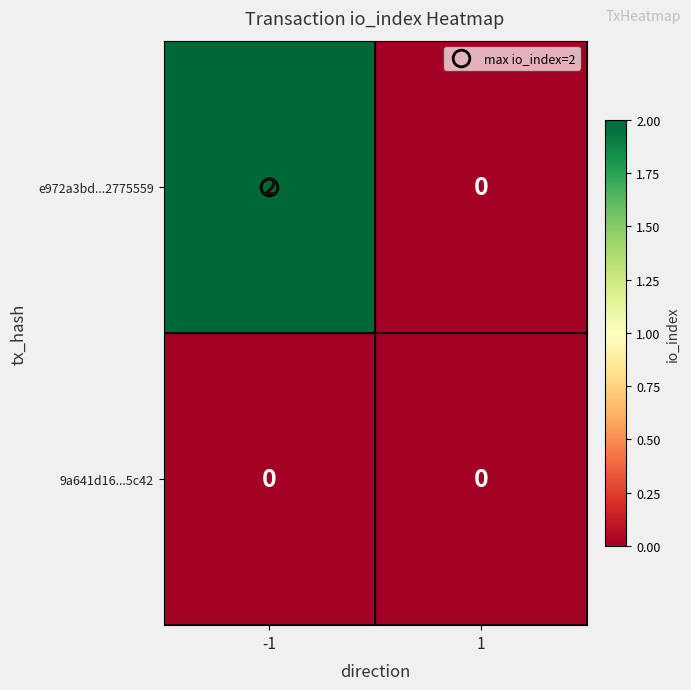

Which series has the widest spread of values?

e972a3bd...2775559